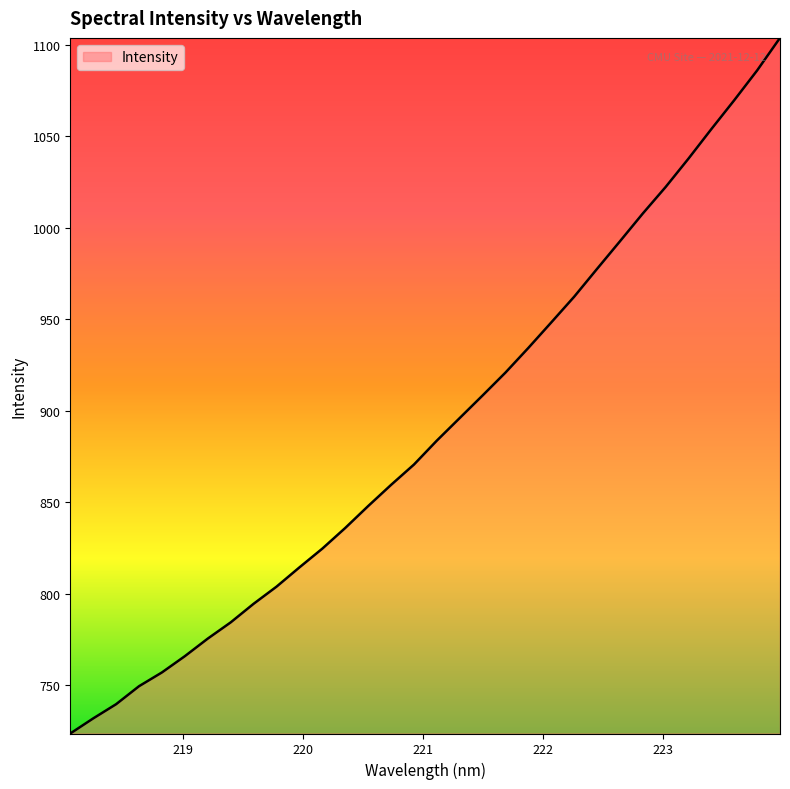

Does the chart have visible grid lines?

No